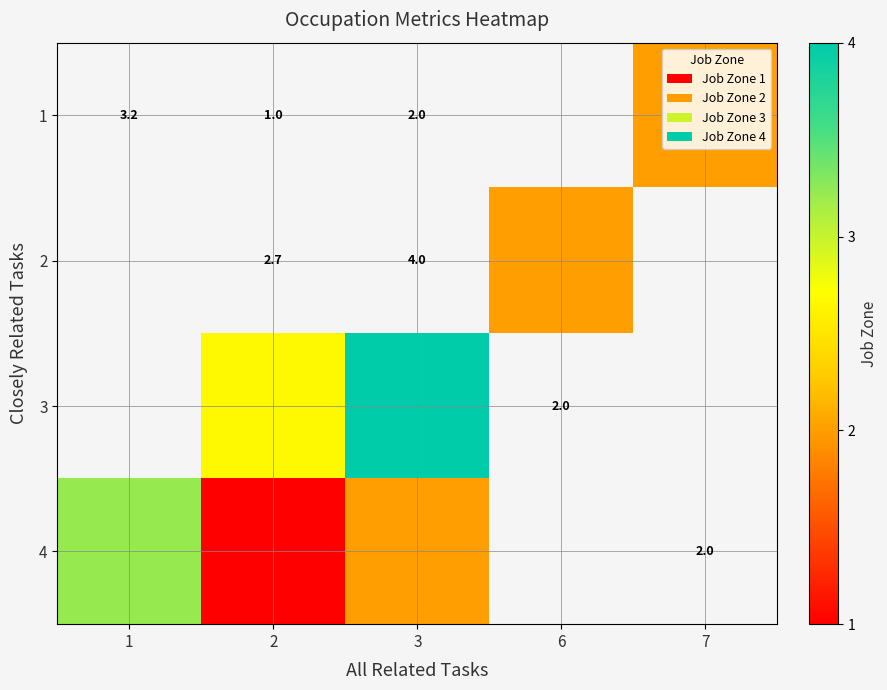

How many values in the 3 series are below 4?

1